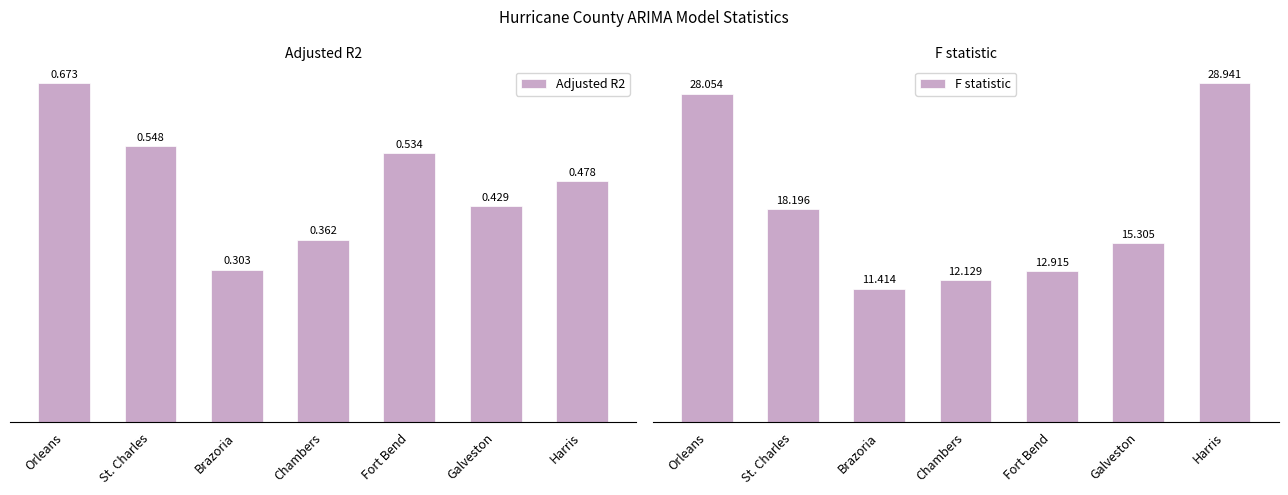

Which series has the largest total across all categories?

F statistic